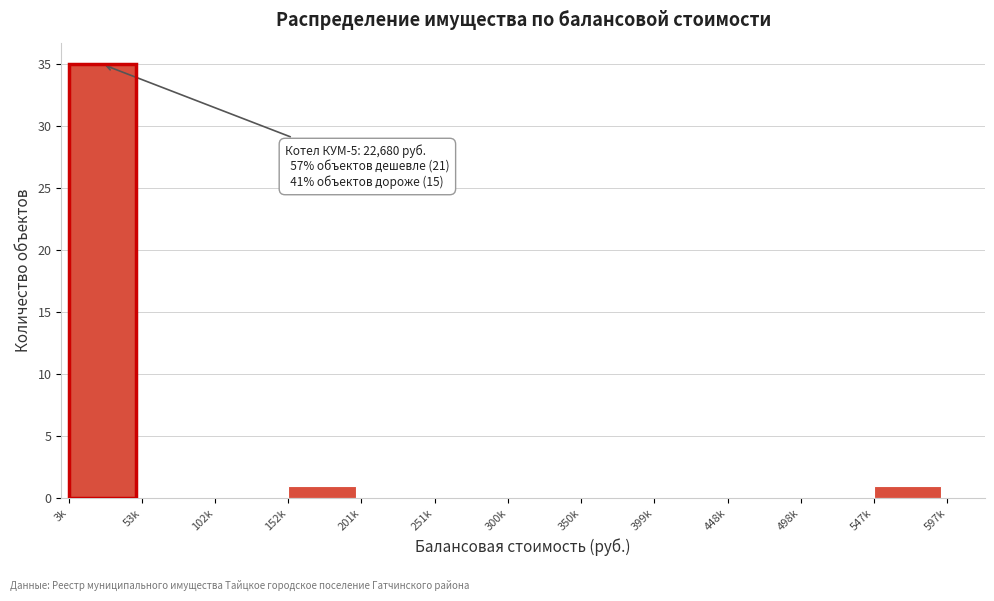

Reading left to right, extract all data points from this chart.

3k=35	53k=0	102k=0	152k=1	201k=0	251k=0	300k=0	350k=0	399k=0	448k=0	498k=0	547k=1